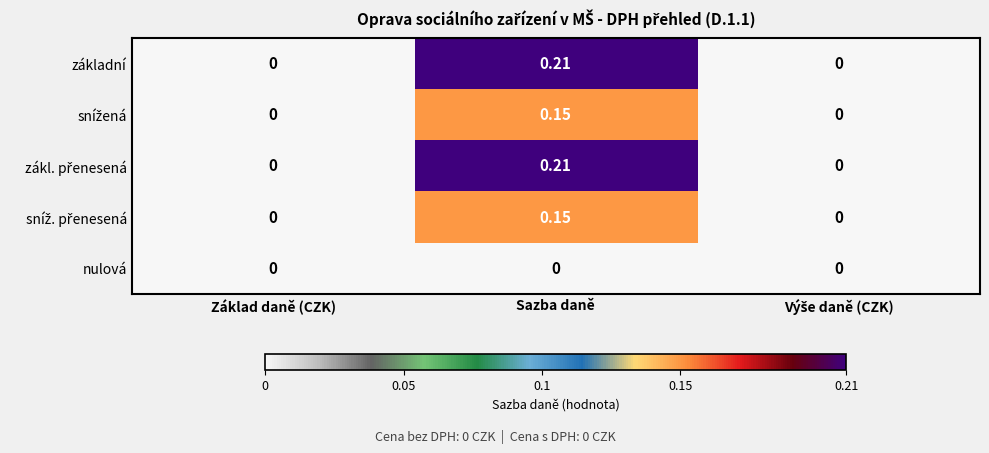

Which category has the highest value in the základní series?

Sazba daně